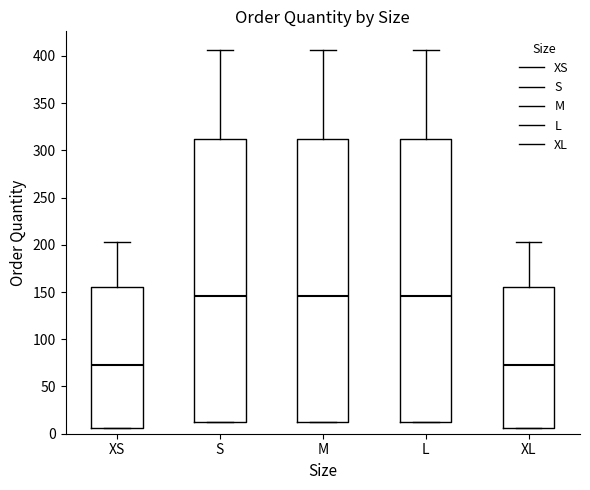

Reading left to right, read every box against the y-axis: the position of its median line, the range the box covers, and the ends of its whiskers. The values are not printed on the chart, so give them approximately, as read against the axis.

XS: median 75, box 5 to 155, whiskers 5 to 205
S: median 145, box 10 to 310, whiskers 10 to 405
M: median 145, box 10 to 310, whiskers 10 to 405
L: median 145, box 10 to 310, whiskers 10 to 405
XL: median 75, box 5 to 155, whiskers 5 to 205